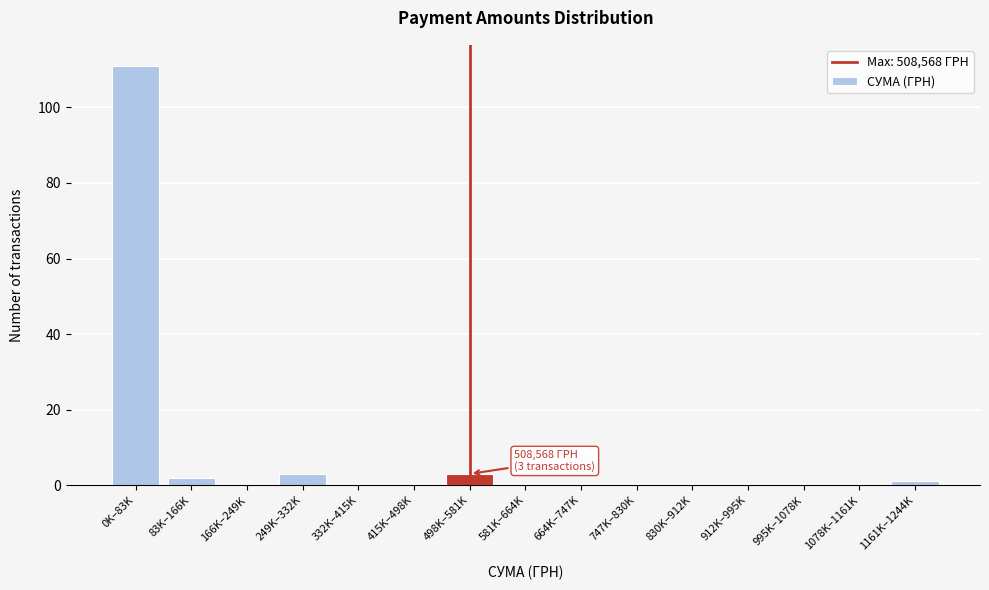

Reading left to right, list all the values displayed in this chart.

0K–83K=111	83K–166K=2	166K–249K=0	249K–332K=3	332K–415K=0	415K–498K=0	498K–581K=3	581K–664K=0	664K–747K=0	747K–830K=0	830K–912K=0	912K–995K=0	995K–1078K=0	1078K–1161K=0	1161K–1244K=1